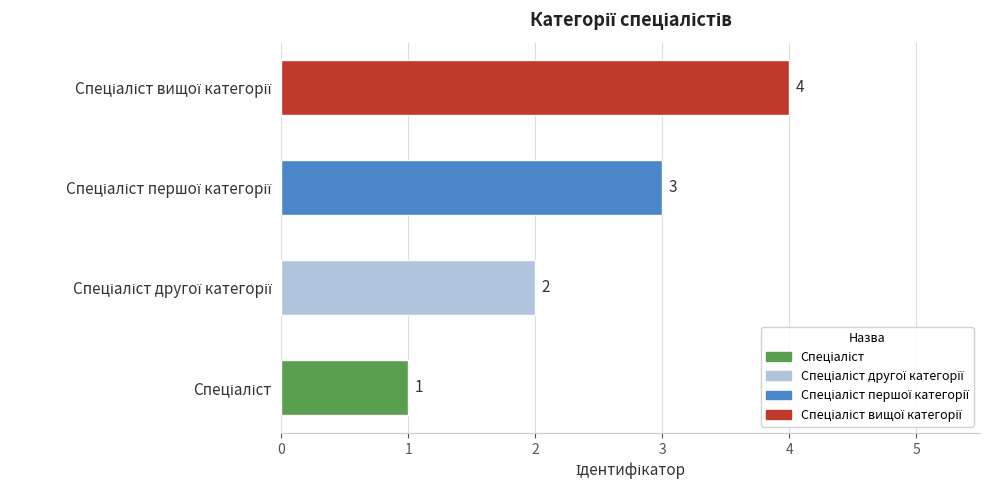

What is the greatest value displayed?

4